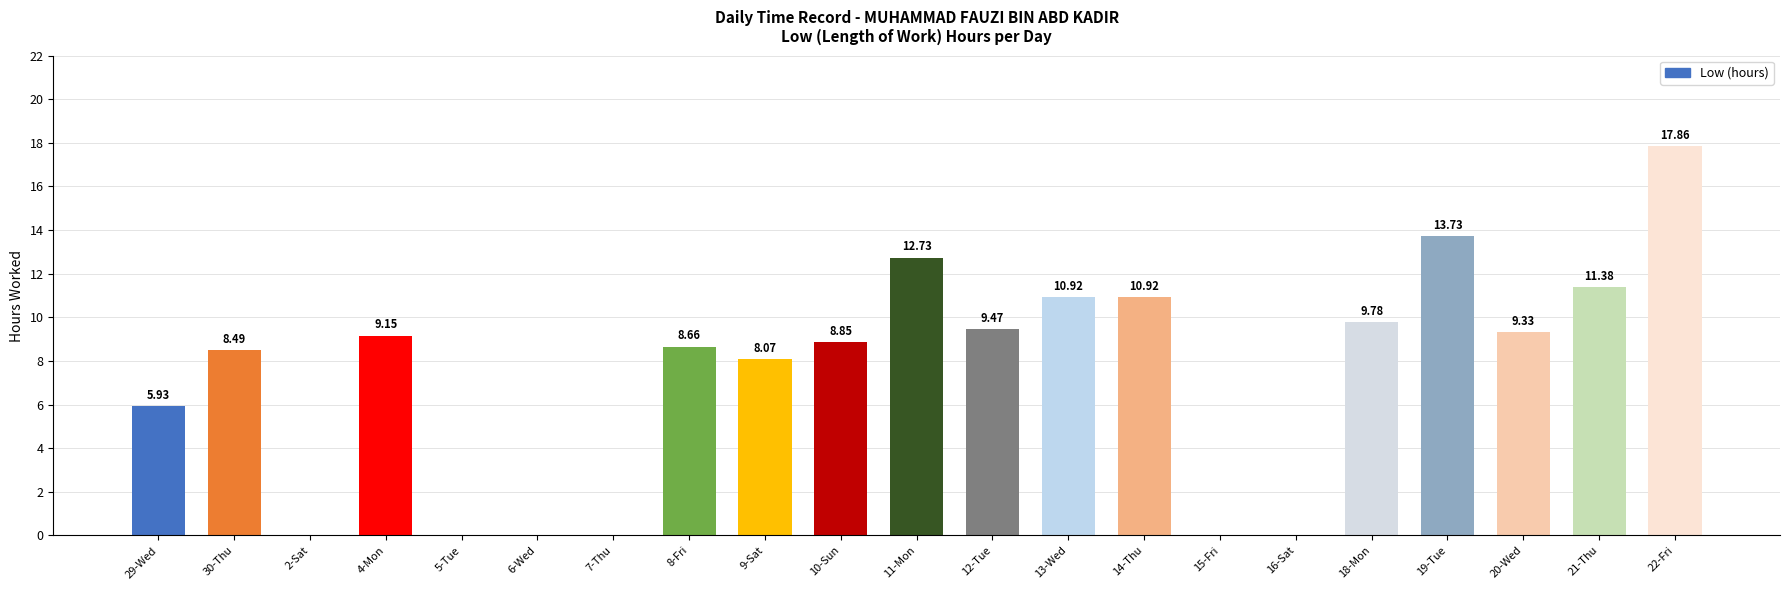

What is the sum of the values at 6-Wed and 21-Thu?

11.4